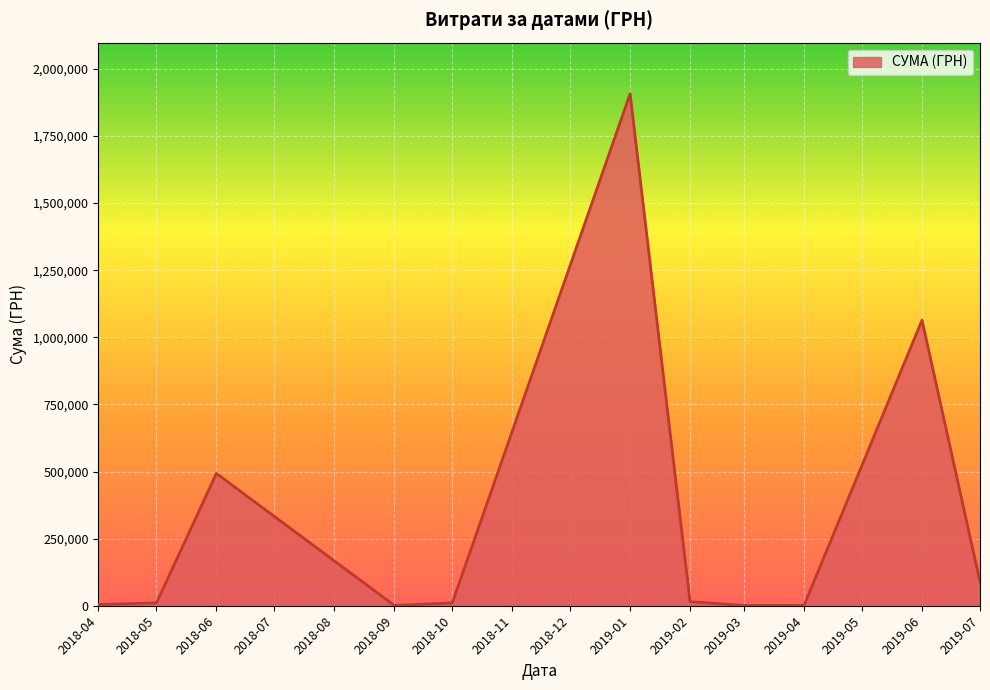

Where is the data nearest to the value 953987?

2019-06